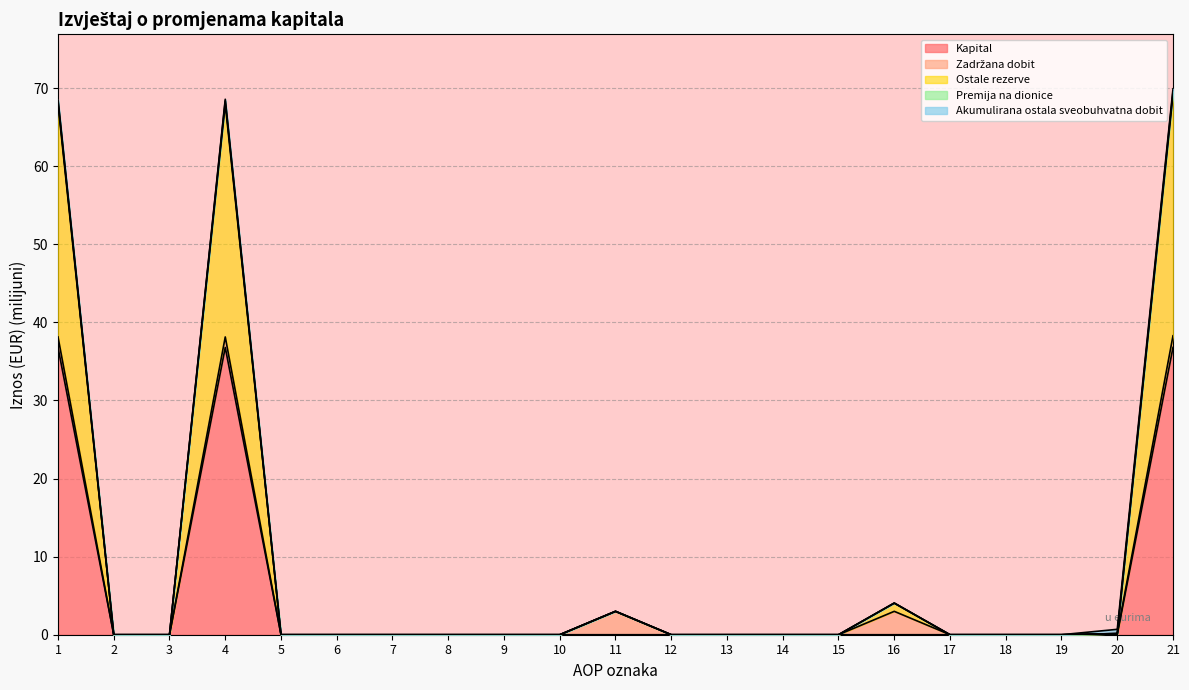

What is the difference between the Kapital values at 16 and 1?

36.8